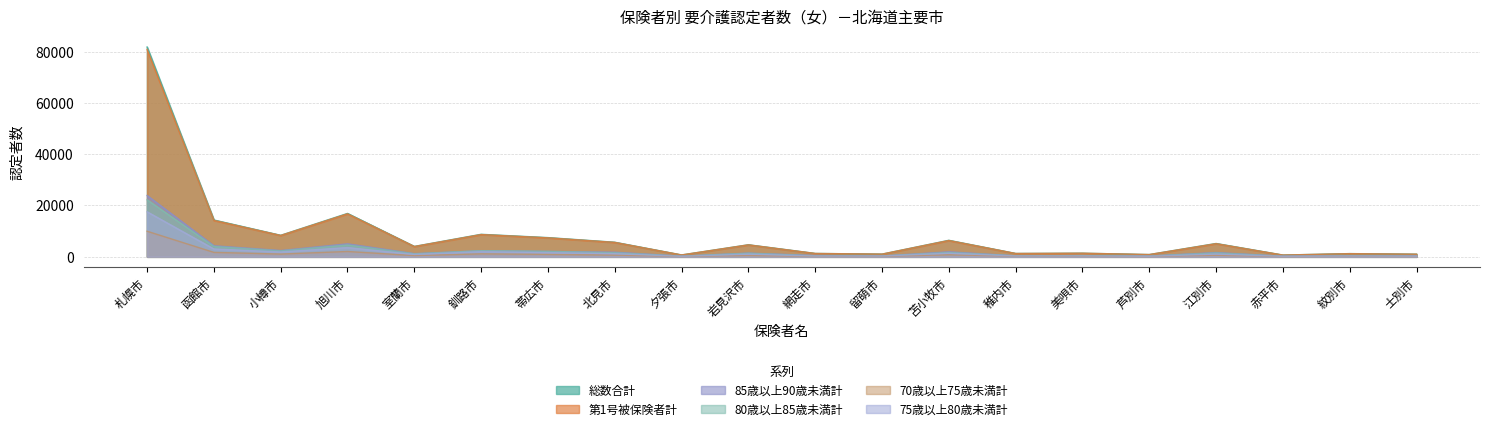

Which has a higher value, 江別市 or 室蘭市?

江別市